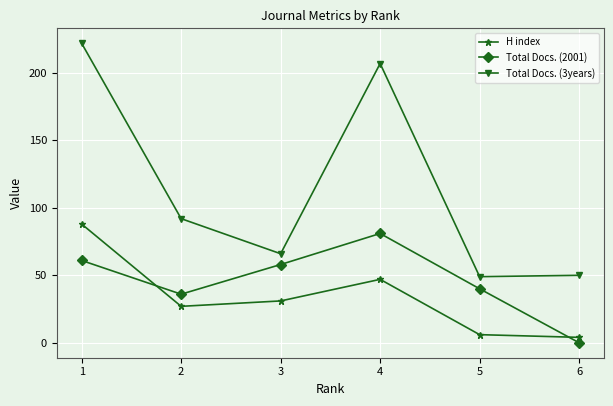

What value does the Total Docs. (2001) series have at 5?

40